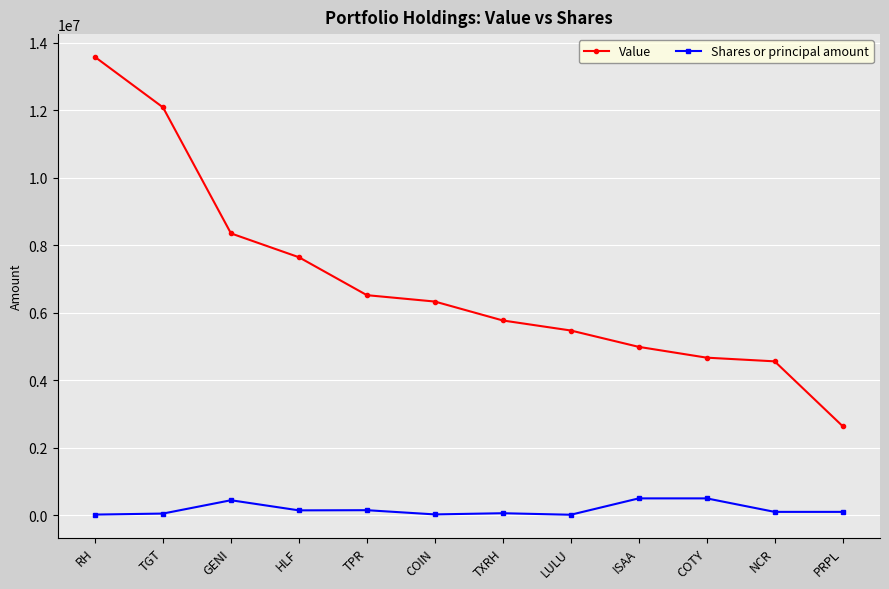

What is the approximate value of Value at TXRH, to the nearest 50?

5772000